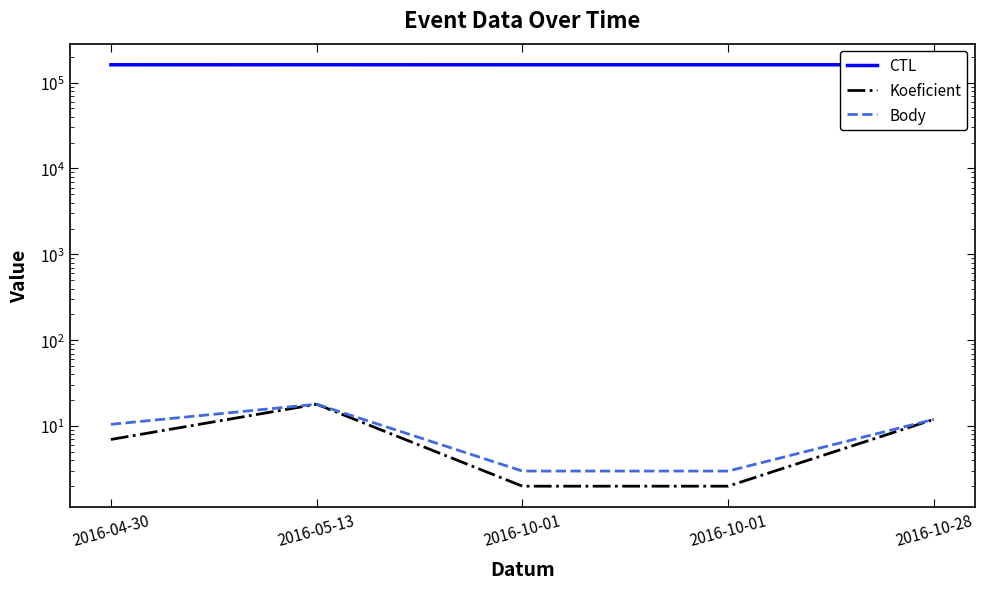

True or false: CTL and Body intersect in this chart.

False